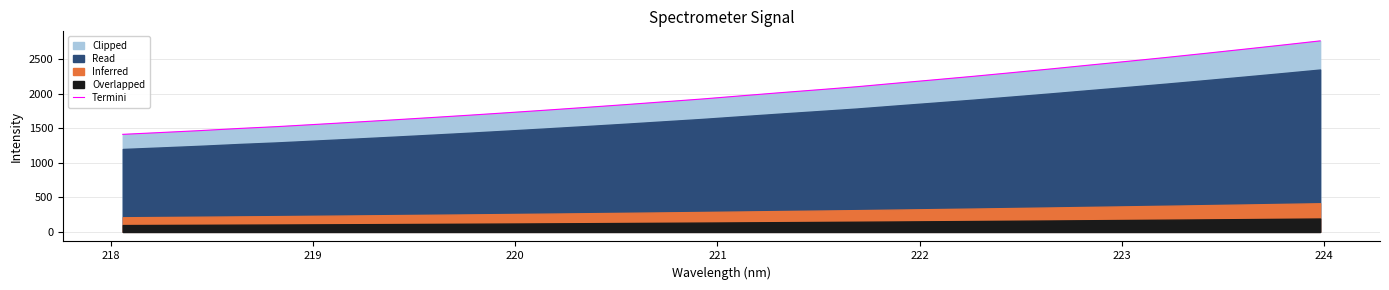

Does the chart display data point markers on the line(s)?

No